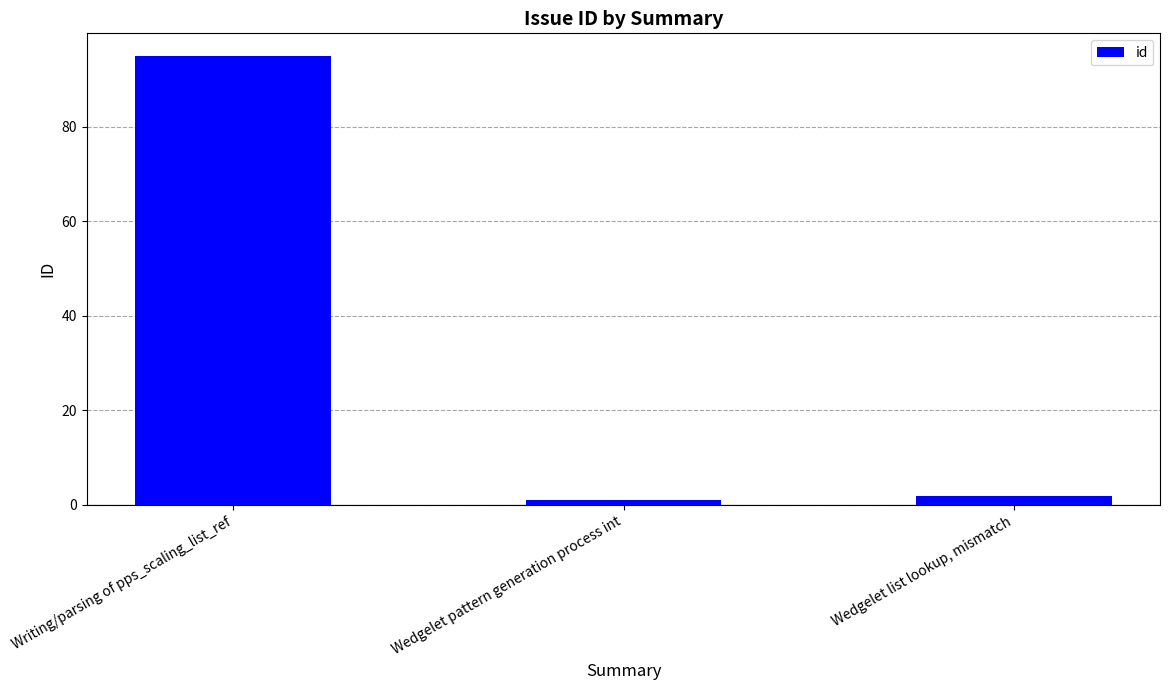

Reading left to right, list all the values displayed in this chart.

Writing/parsing of pps_scaling_list_ref=95	Wedgelet pattern generation process int=1	Wedgelet list lookup, mismatch=2